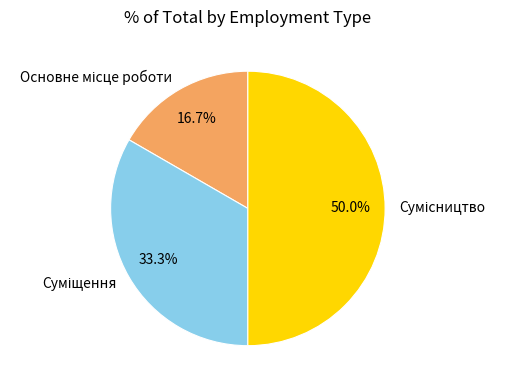

Between Сумісництво and Суміщення, which is larger?

Сумісництво